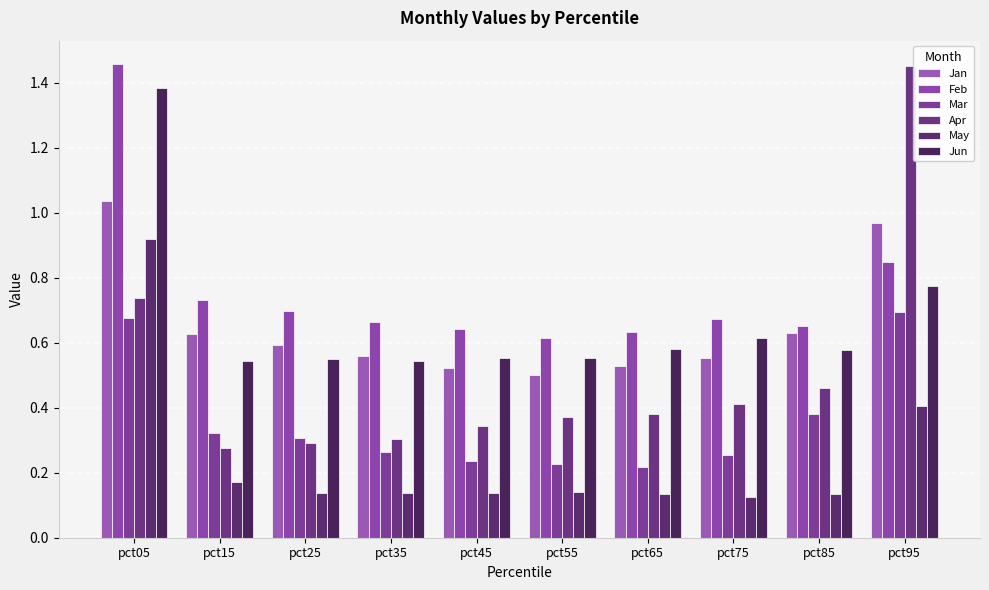

Does the chart contain any negative values?

No